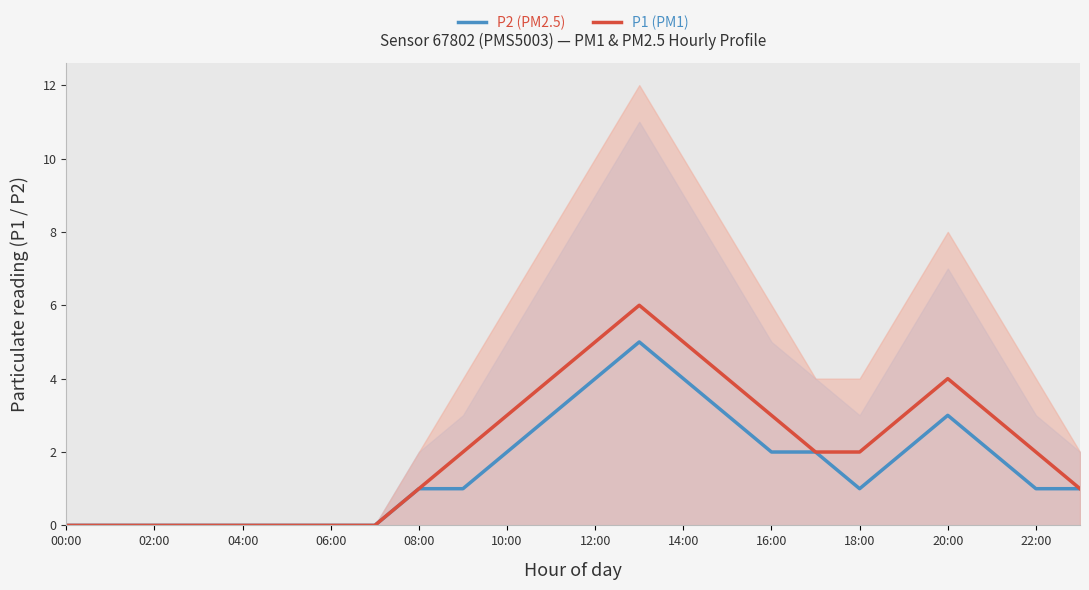

What is the difference between the maximum and minimum values in the P2 (PM2.5) series?

5